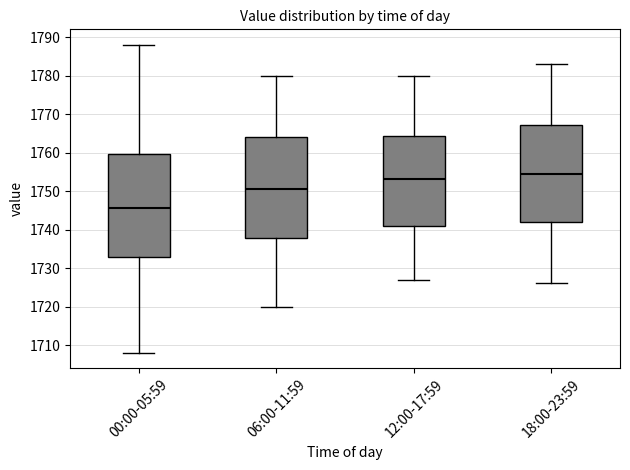

Reading left to right, read every box against the y-axis: the position of its median line, the range the box covers, and the ends of its whiskers. The values are not printed on the chart, so give them approximately, as read against the axis.

00:00-05:59: median 1746, box 1733 to 1760, whiskers 1708 to 1788
06:00-11:59: median 1751, box 1738 to 1764, whiskers 1720 to 1780
12:00-17:59: median 1753, box 1741 to 1764, whiskers 1727 to 1780
18:00-23:59: median 1755, box 1742 to 1767, whiskers 1726 to 1783